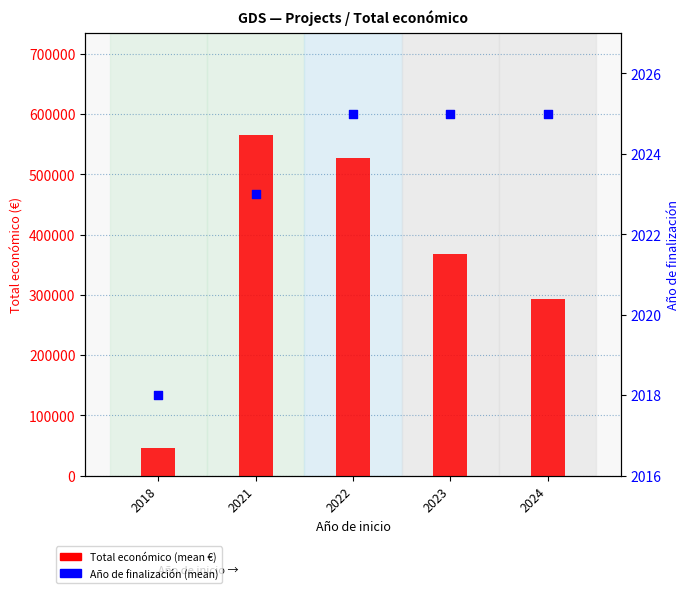

Which series reaches the minimum Y coordinate?

Año de finalización (mean)